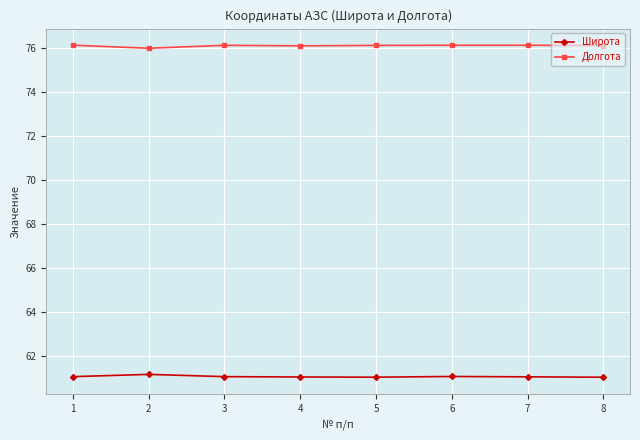

What is the total value across all series at 3?

137.2